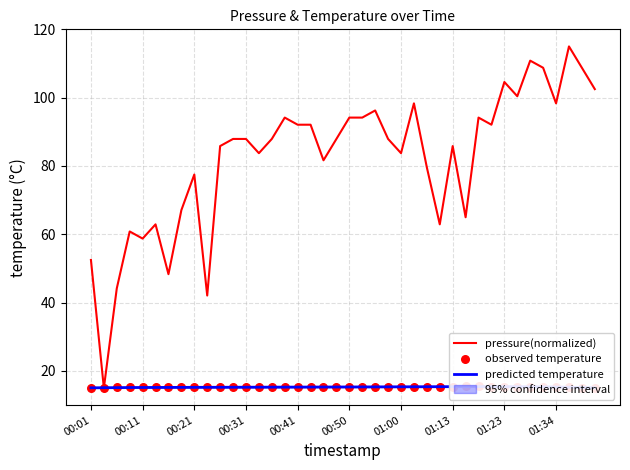

Which series reaches the maximum Y coordinate?

pressure